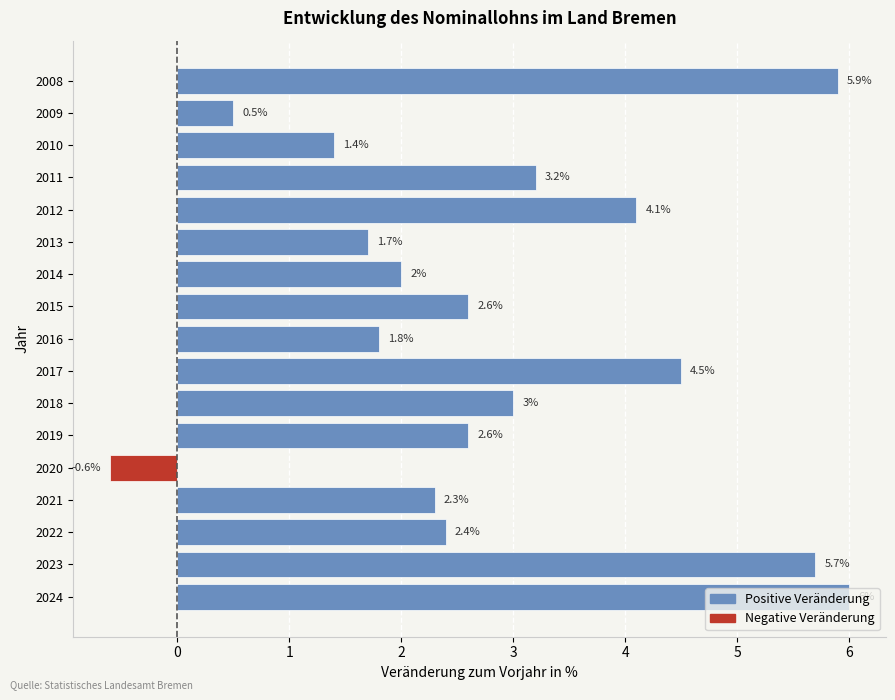

What is the change in value from 2019 to 2009?

-2.1